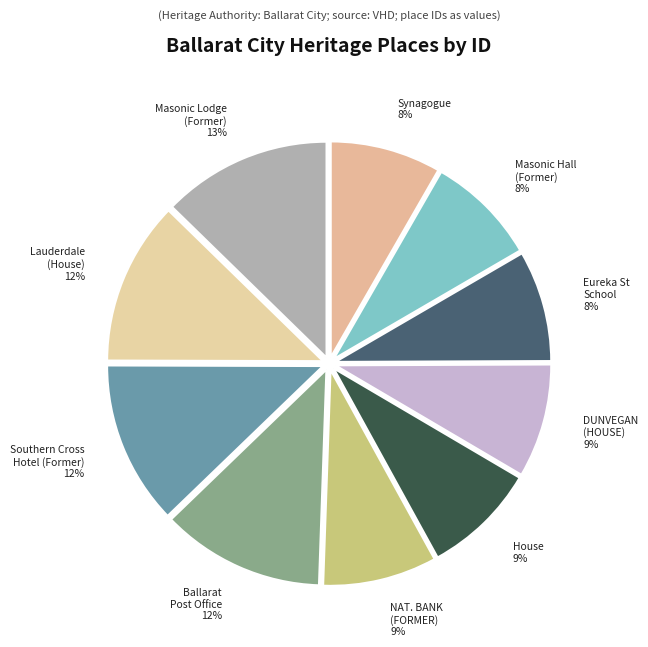

Which slice is the smallest?

Synagogue